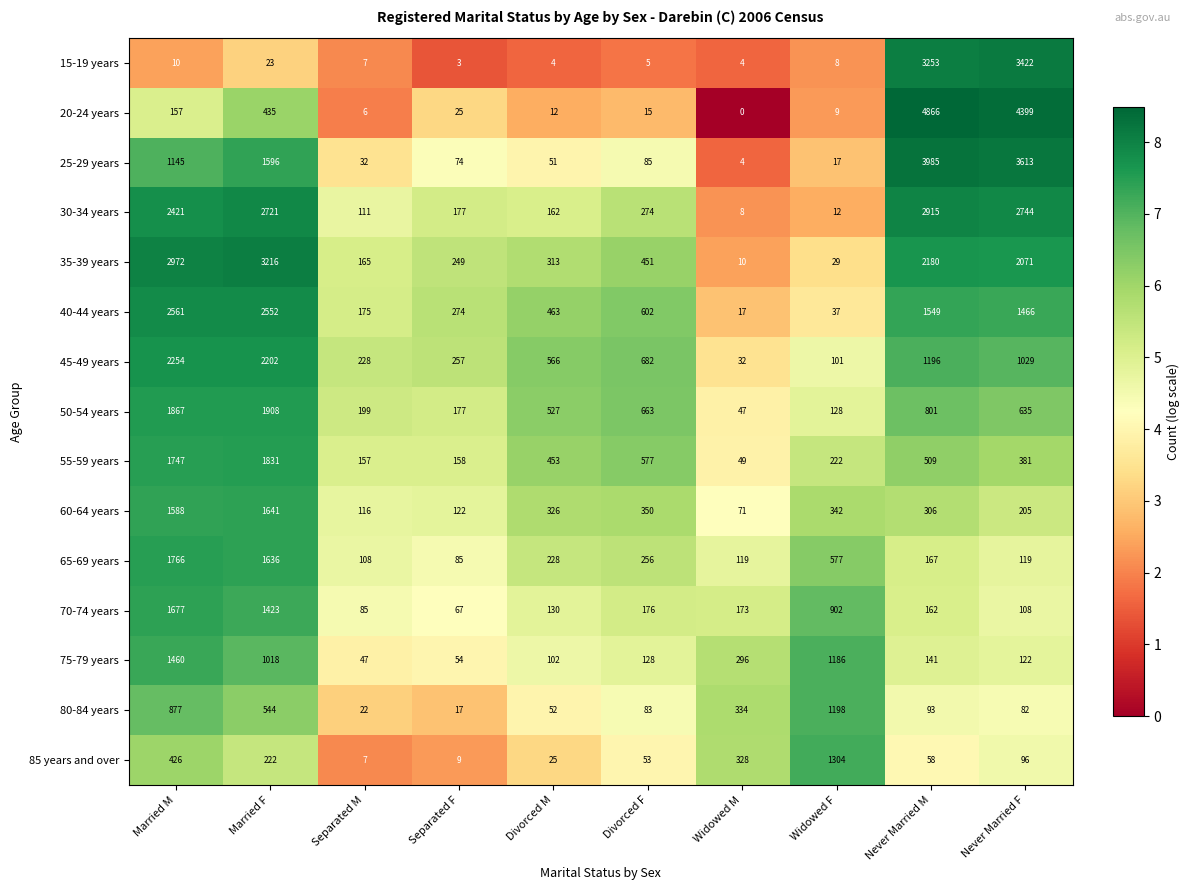

How many series are shown in this chart?

15